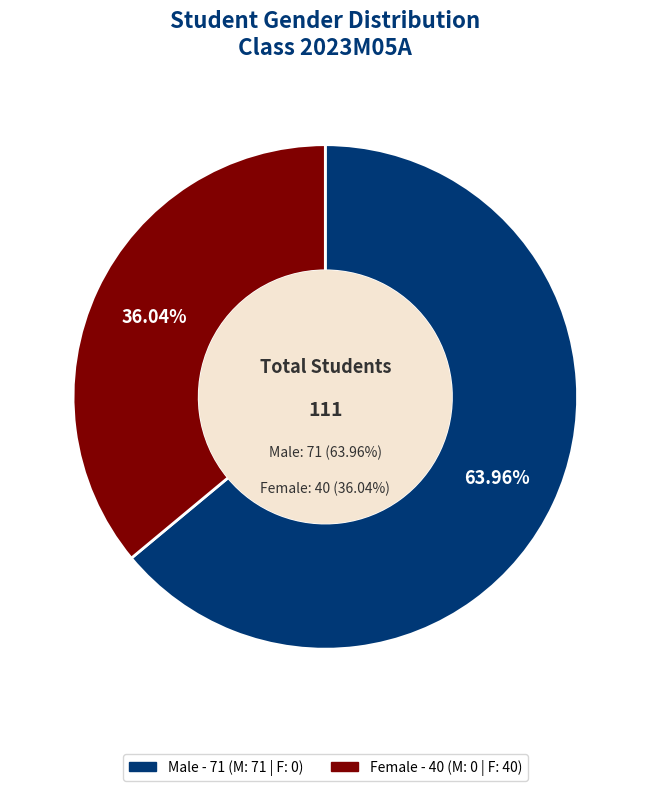

To the nearest percent, what is the difference between the largest and smallest slice percentages?

28%